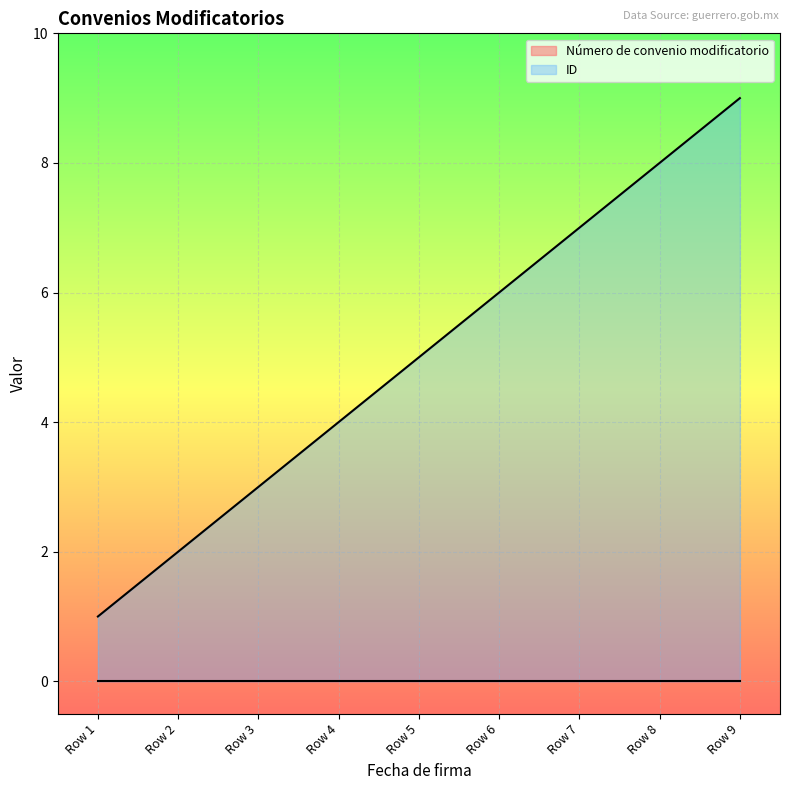

Count the values in the range 3 to 7.

5